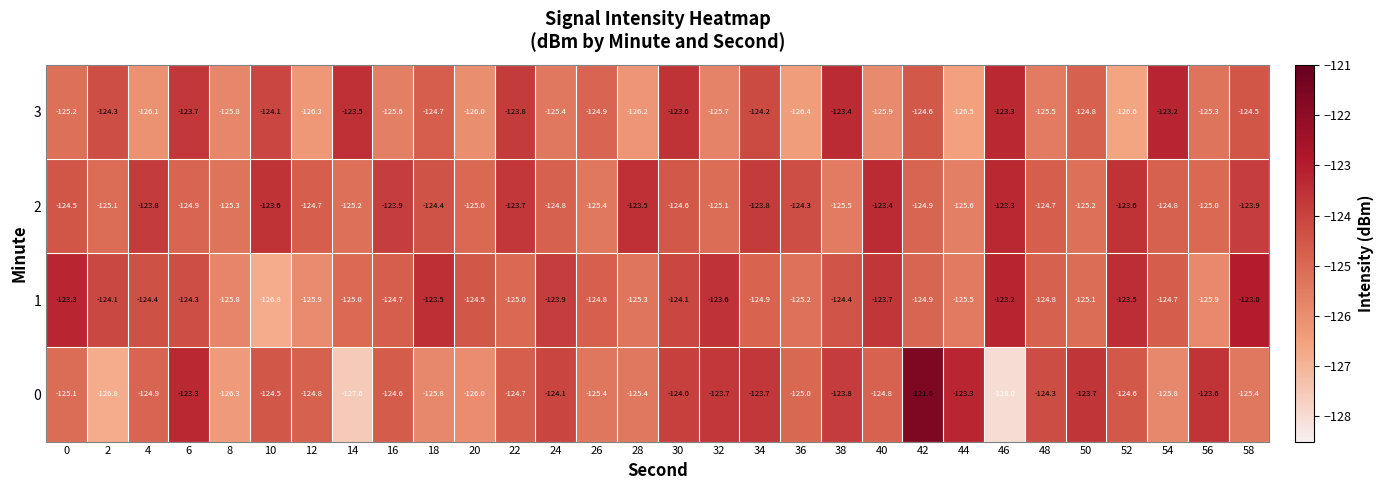

Where is 3 nearest to the value -124?

10